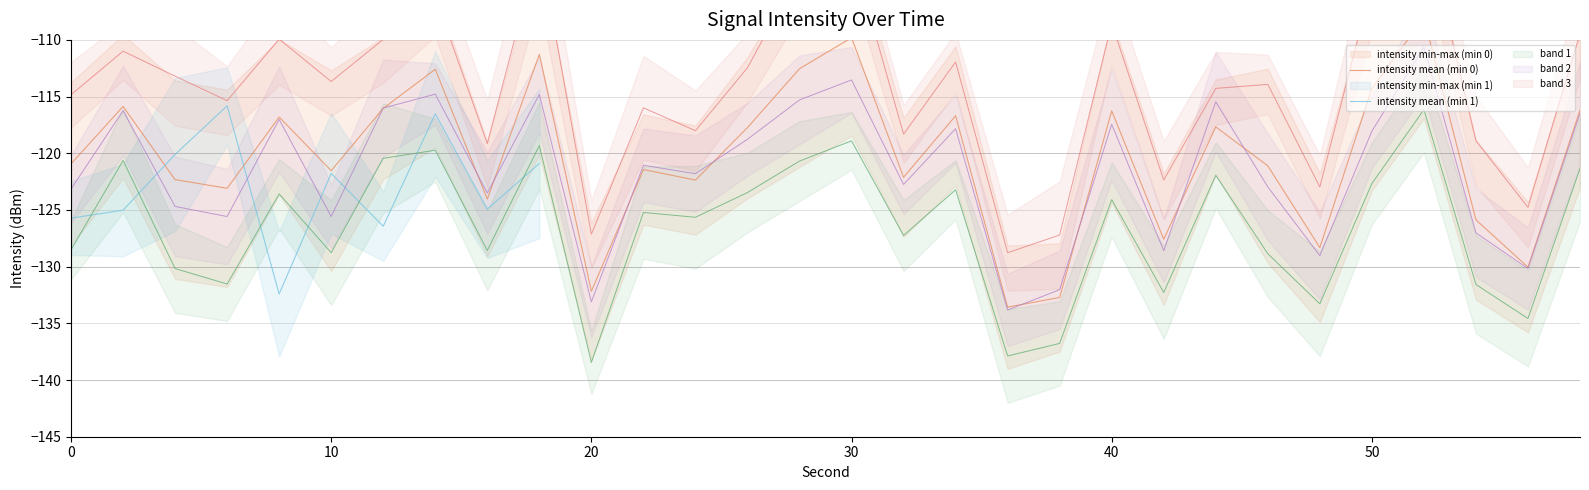

The value of intensity(dBm) max at 34 is -213.8. True or false?

False